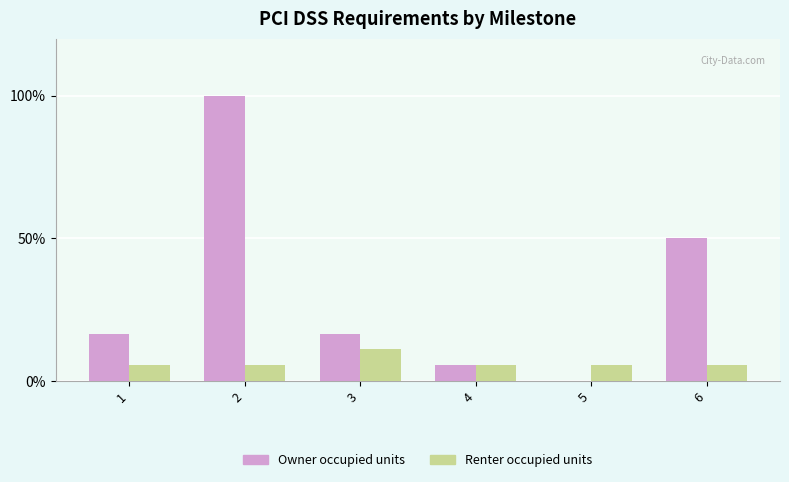

How many values in the Owner occupied units series exceed 16?

4